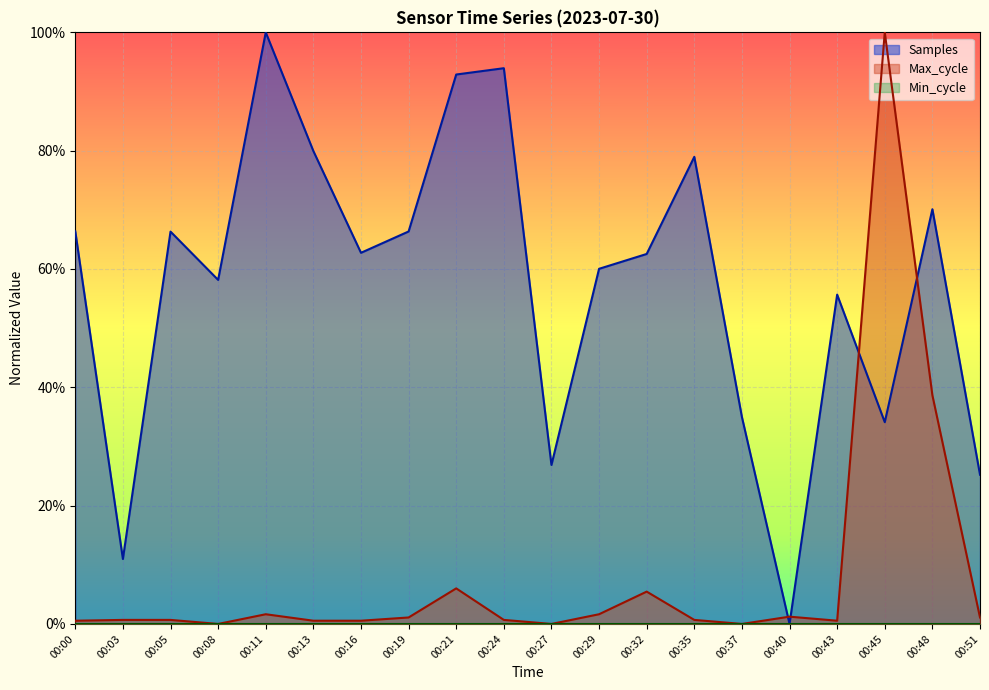

Where is the first local minimum for Max_cycle?

00:08